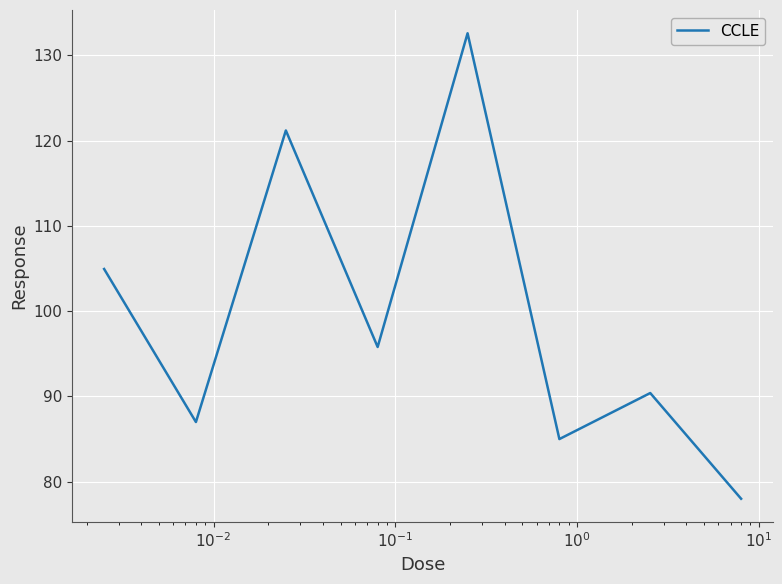

True or false: there are more than 1 points higher than both neighbors.

True